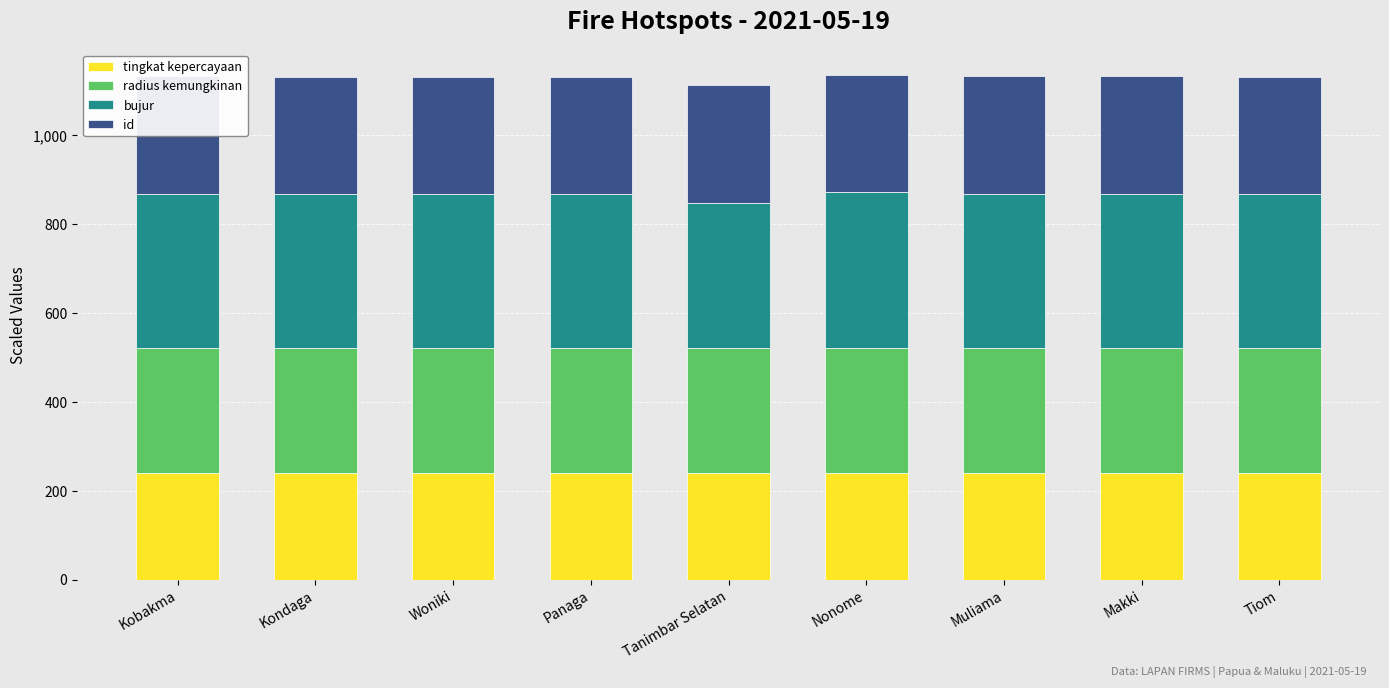

Reading right to left, list all the values displayed in this chart.

tingkat kepercayaan: Tiom=240.0	Makki=240.0	Muliama=240.0	Nonome=240.0	Tanimbar Selatan=240.0	Panaga=240.0	Woniki=240.0	Kondaga=240.0	Kobakma=240.0
radius kemungkinan: Tiom=281.2	Makki=281.2	Muliama=281.2	Nonome=281.2	Tanimbar Selatan=281.2	Panaga=281.2	Woniki=281.2	Kondaga=281.2	Kobakma=281.2
bujur: Tiom=346.0	Makki=346.7	Muliama=347.0	Nonome=350.5	Tanimbar Selatan=327.1	Panaga=346.0	Woniki=345.6	Kondaga=346.2	Kobakma=347.7
id: Tiom=264.7	Makki=264.7	Muliama=264.7	Nonome=264.7	Tanimbar Selatan=264.7	Panaga=264.7	Woniki=264.7	Kondaga=264.7	Kobakma=264.7